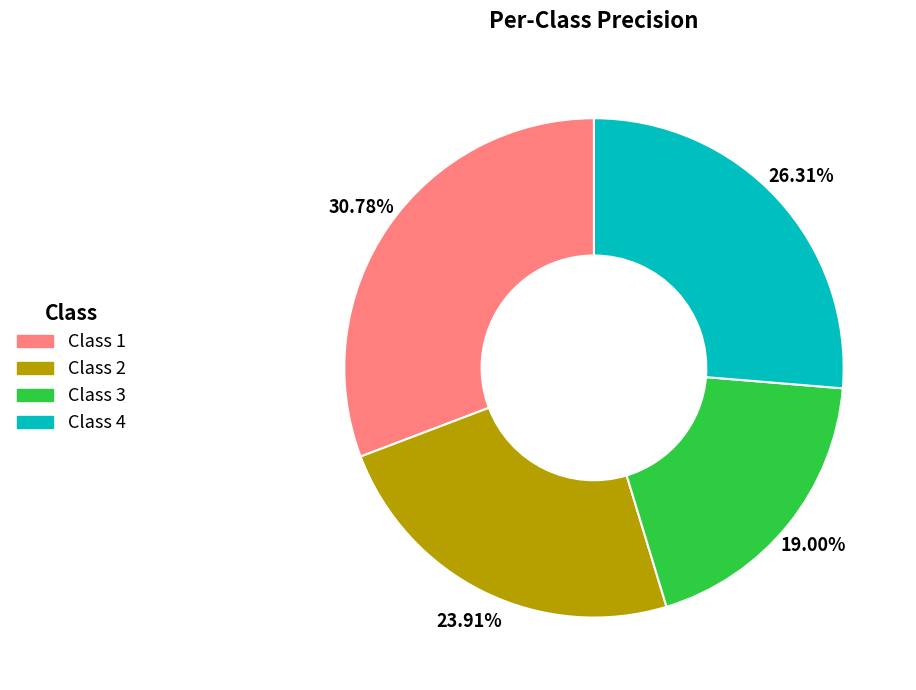

Is there any slice that represents more than half of the pie?

No